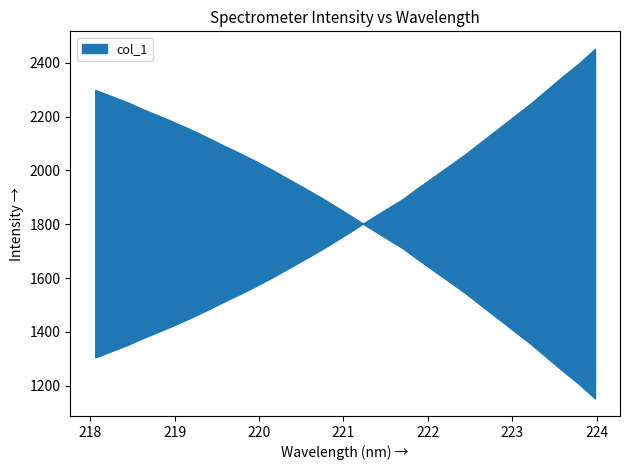

Reading left to right, extract all data points from this chart.

218.0596=1304.9	218.2508=1328.0	218.442=1351.2	218.6332=1377.9	218.8244=1402.3	219.0156=1427.8	219.2067=1454.6	219.3979=1483.2	219.589=1513.1	219.7801=1541.5	219.9712=1571.7	220.1623=1603.4	220.3533=1637.3	220.5444=1670.8	220.7354=1705.1	220.9264=1741.9	221.1174=1779.1	221.3083=1817.6	221.4993=1854.8	221.6902=1891.1	221.8812=1935.0	222.0721=1977.5	222.263=2019.9	222.4538=2062.7	222.6447=2109.8	222.8355=2155.8	223.0264=2202.5	223.2172=2248.8	223.408=2299.4	223.5987=2349.9	223.7895=2398.1	223.9802=2452.2